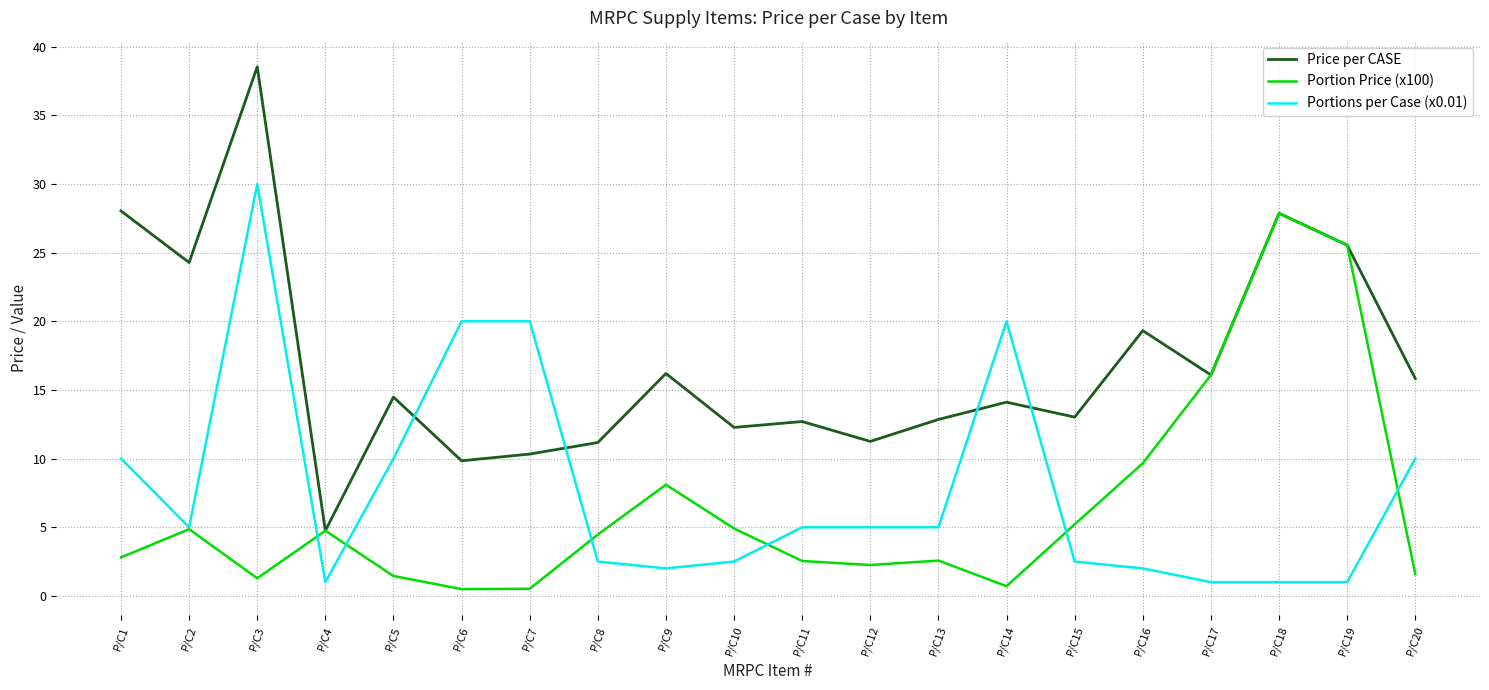

Rank the series by their maximum value, from highest to lowest.

Price per CASE, Portions per Case (x0.01), Portion Price (x100)